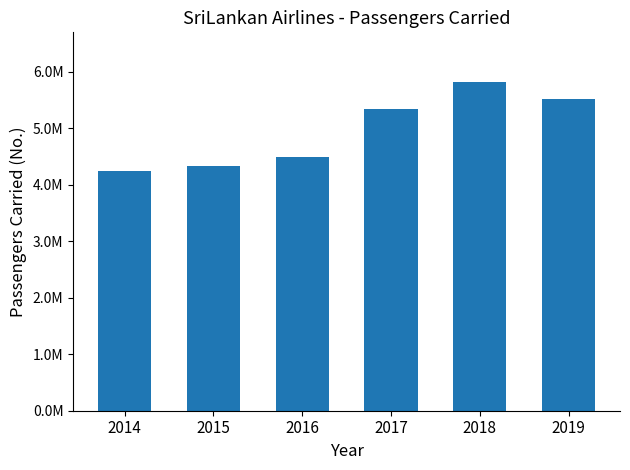

What is the change in value from 2015 to 2019?

+1184419